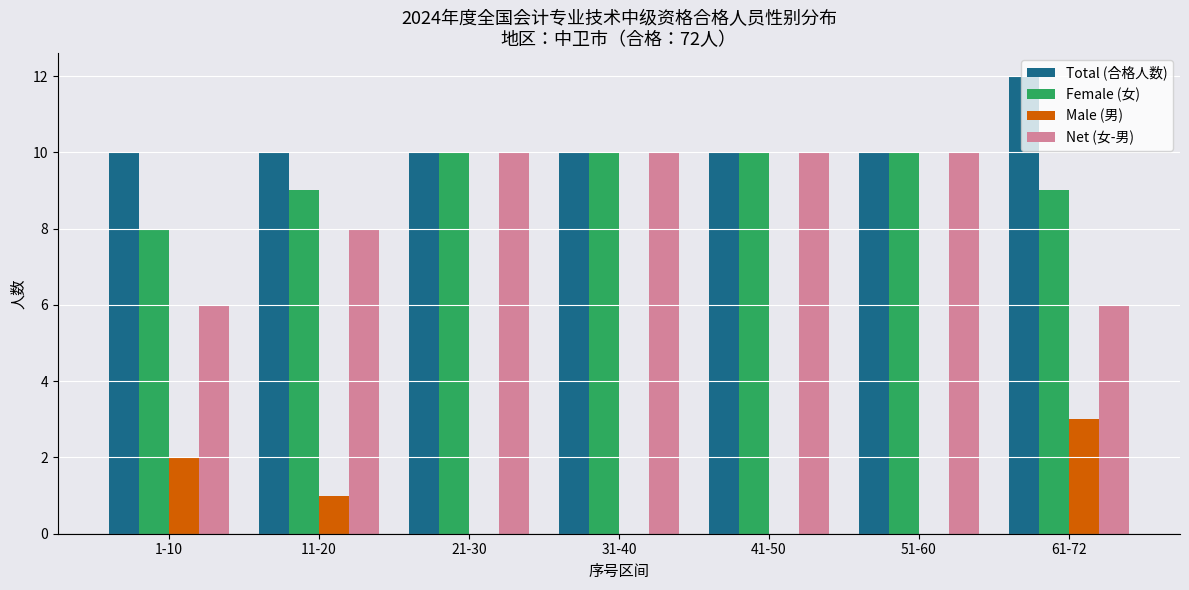

The value of Total (合格人数) at 41-50 is 5. True or false?

False